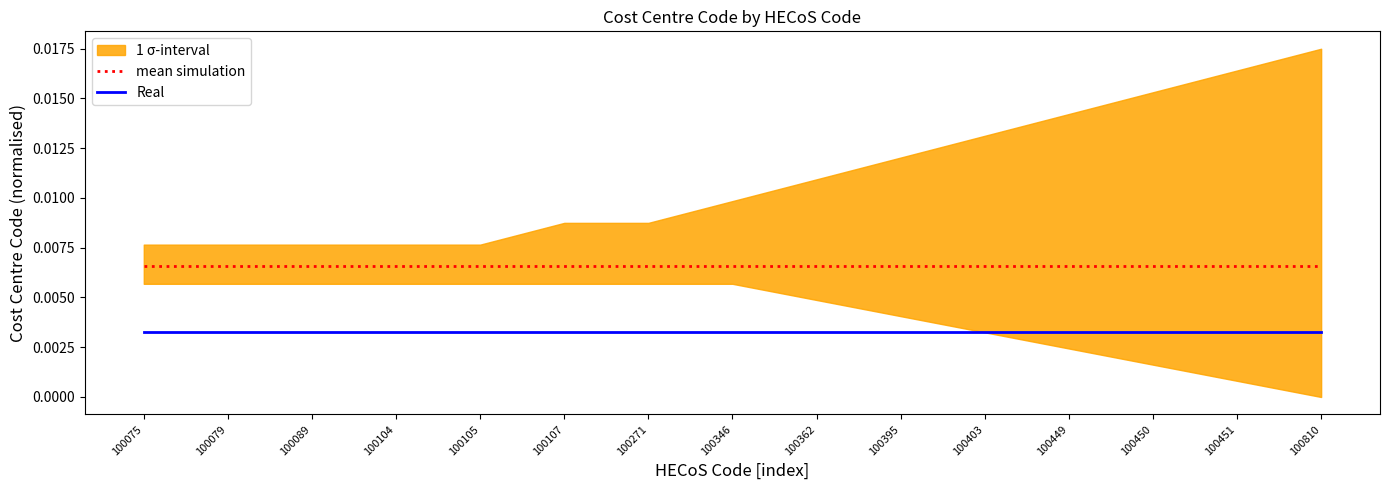

Reading right to left, transcribe all the data shown in this chart.

mean simulation: 100810=0.0	100451=0.0	100450=0.0	100449=0.0	100403=0.0	100395=0.0	100362=0.0	100346=0.0	100271=0.0	100107=0.0	100105=0.0	100104=0.0	100089=0.0	100079=0.0	100075=0.0
Real: 100810=0.0	100451=0.0	100450=0.0	100449=0.0	100403=0.0	100395=0.0	100362=0.0	100346=0.0	100271=0.0	100107=0.0	100105=0.0	100104=0.0	100089=0.0	100079=0.0	100075=0.0